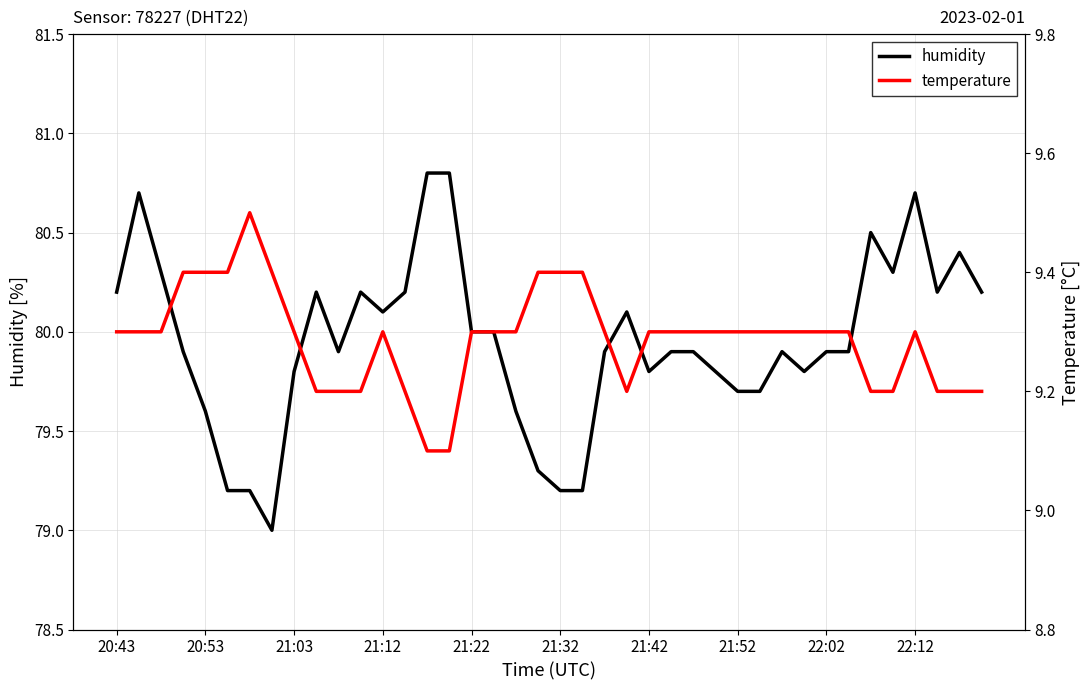

Rank the series by their average value, from highest to lowest.

humidity, temperature